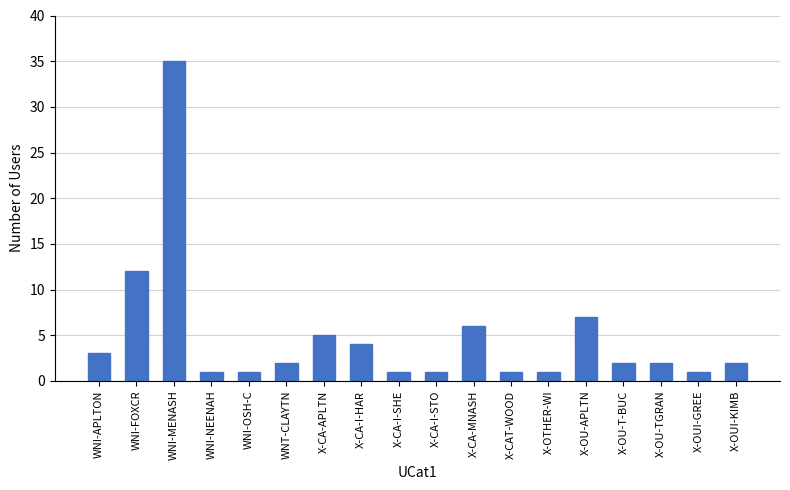

Count the number of categories in the chart.

18